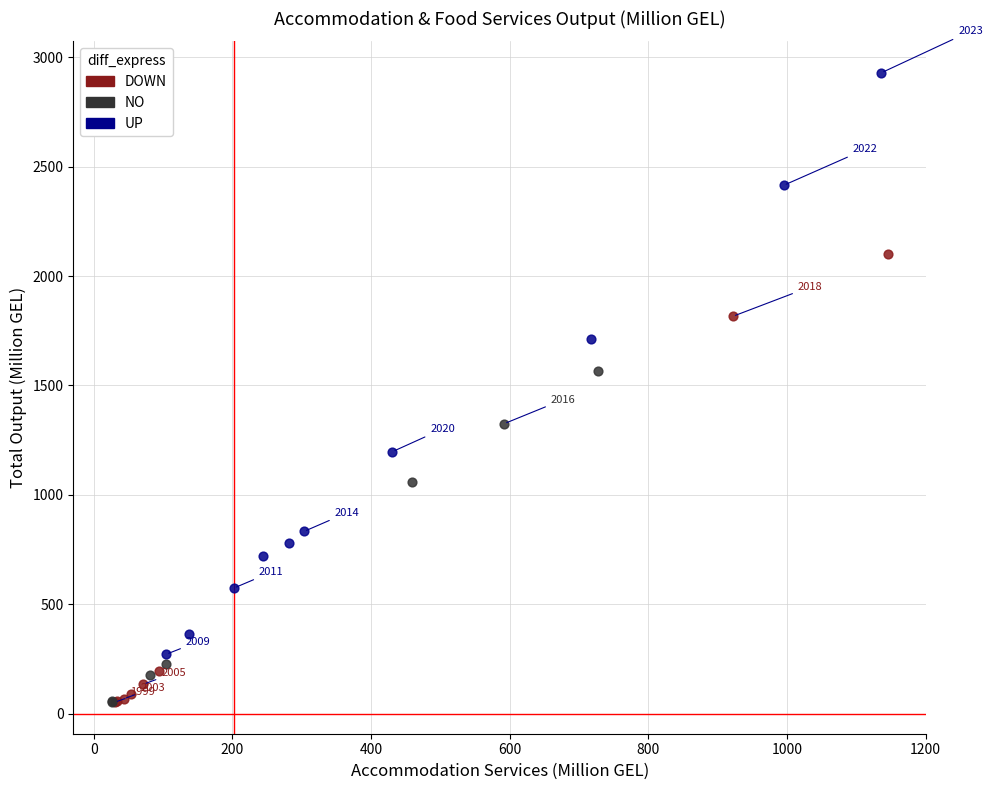

Which series reaches the maximum Y coordinate?

UP